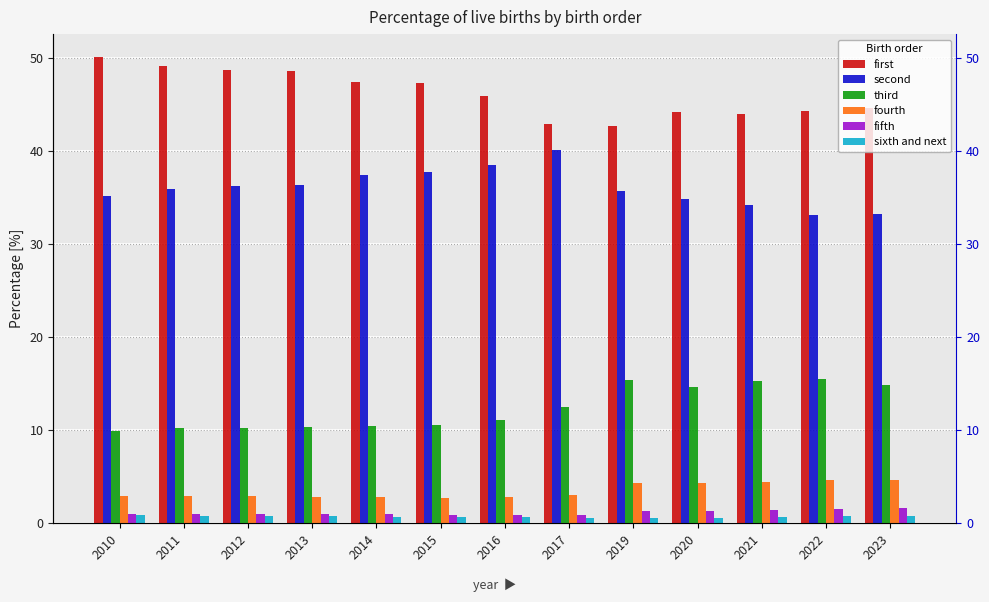

At which label is second closest to 36?

2011